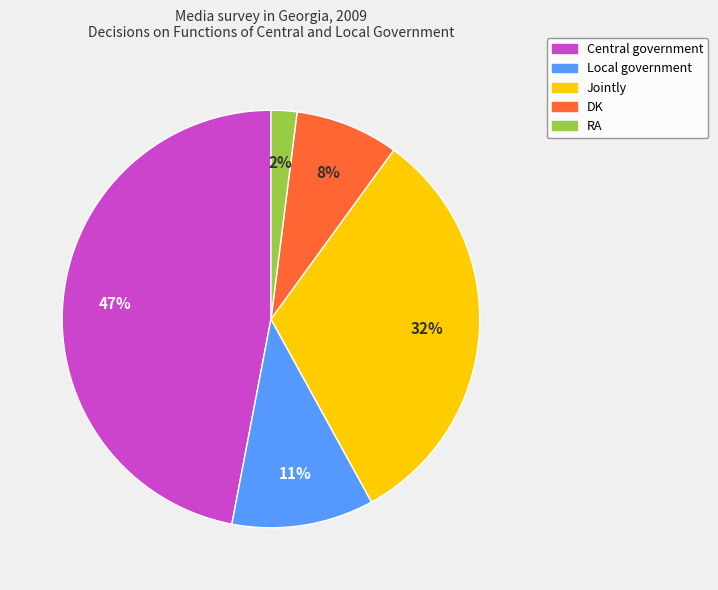

Is it true that Central government is 35% of the pie?

False